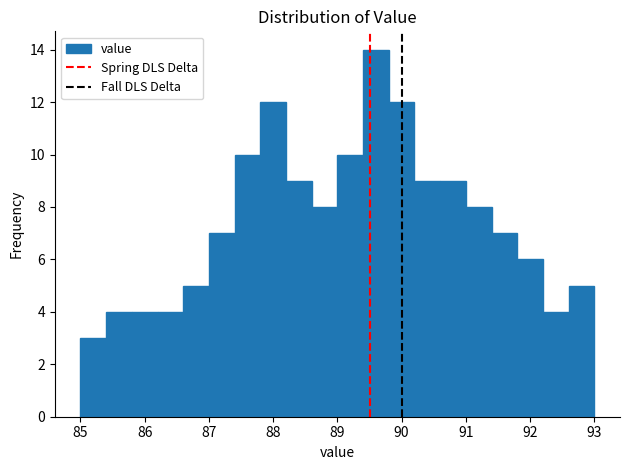

Reading left to right, list every bar in this chart as the range it spans on the x-axis followed by its height. The values are not printed on the chart, so give them approximately, as read against the axis.

85.0 to 85.4: 3
85.4 to 85.8: 4
85.8 to 86.2: 4
86.2 to 86.6: 4
86.6 to 87.0: 5
87.0 to 87.4: 7
87.4 to 87.8: 10
87.8 to 88.2: 12
88.2 to 88.6: 9
88.6 to 89.0: 8
89.0 to 89.4: 10
89.4 to 89.8: 14
89.8 to 90.2: 12
90.2 to 90.6: 9
90.6 to 91.0: 9
91.0 to 91.4: 8
91.4 to 91.8: 7
91.8 to 92.2: 6
92.2 to 92.6: 4
92.6 to 93.0: 5